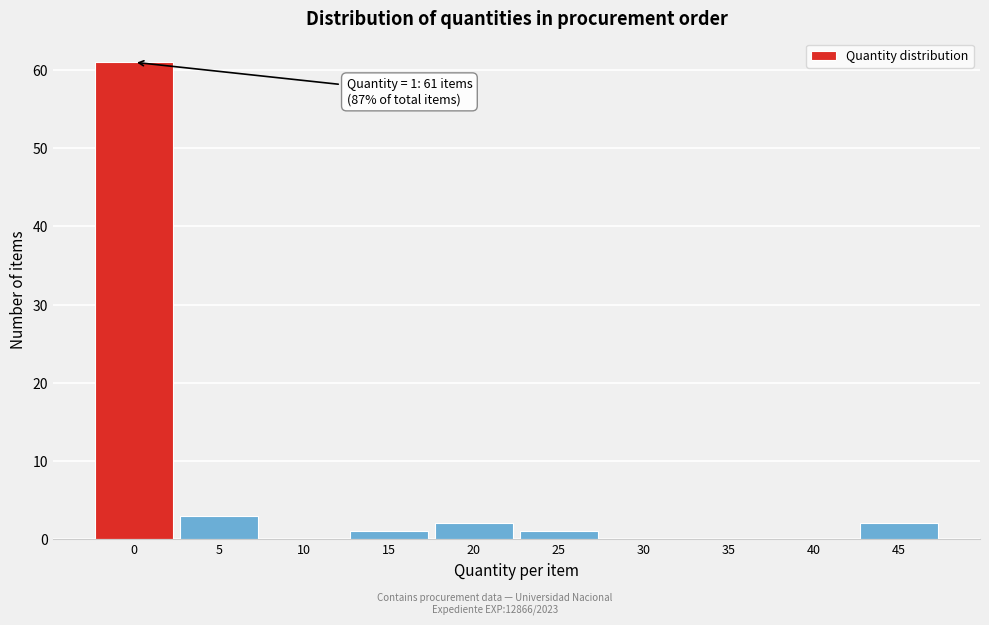

Reading left to right, list all the values displayed in this chart.

0=61	5=3	10=0	15=1	20=2	25=1	30=0	35=0	40=0	45=2